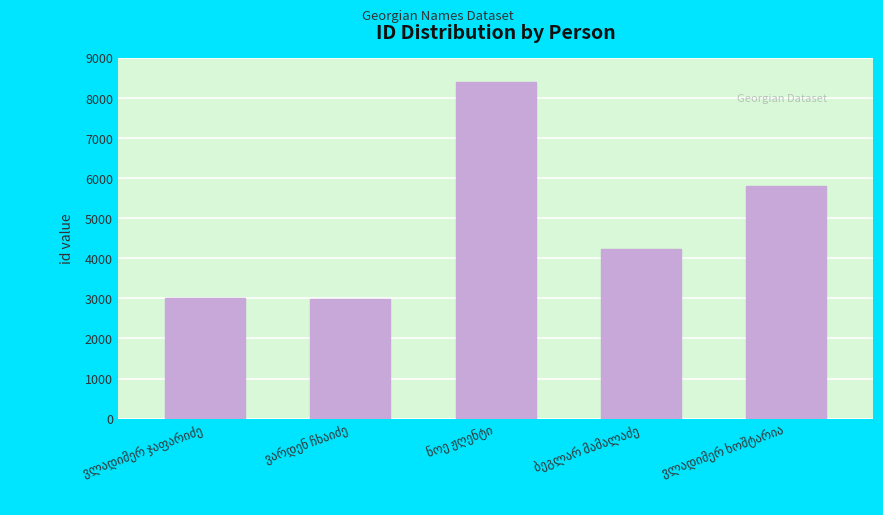

What is the value of the 4th bar from the left?

4238